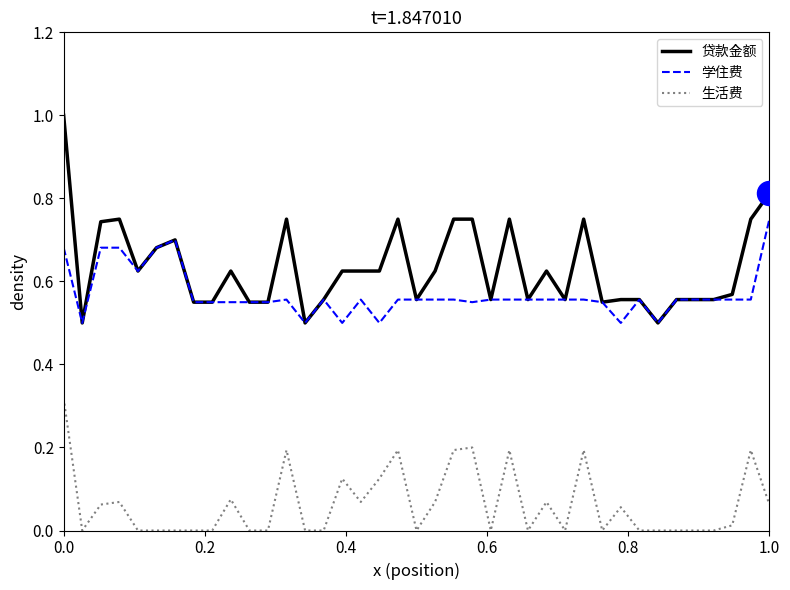

Which series has the largest total across all categories?

贷款金额